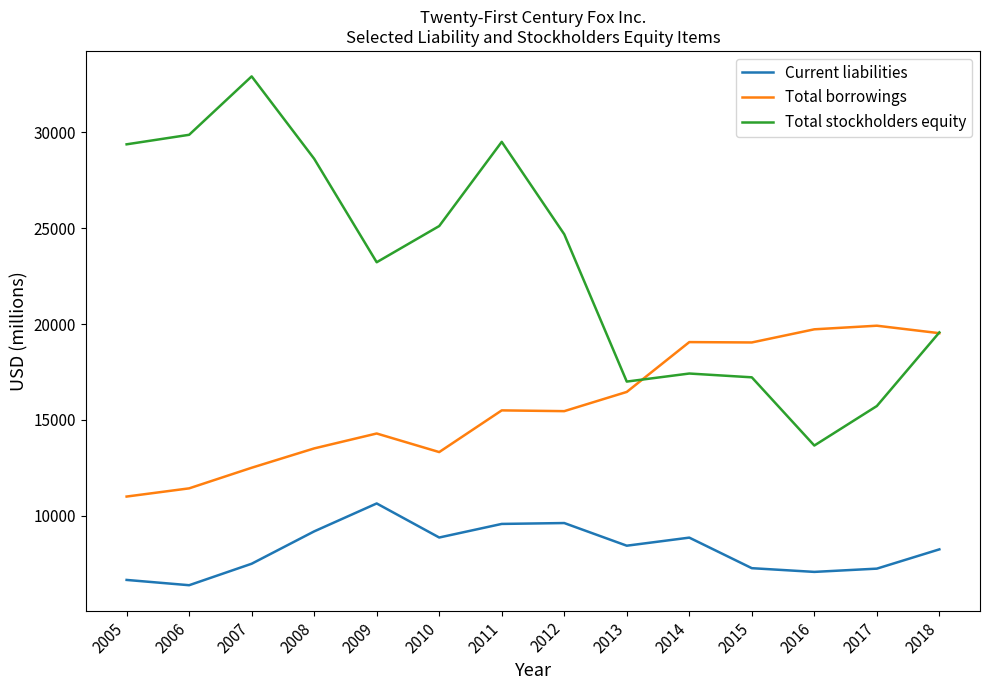

The value of Current liabilities at 2014 is 14495. True or false?

False